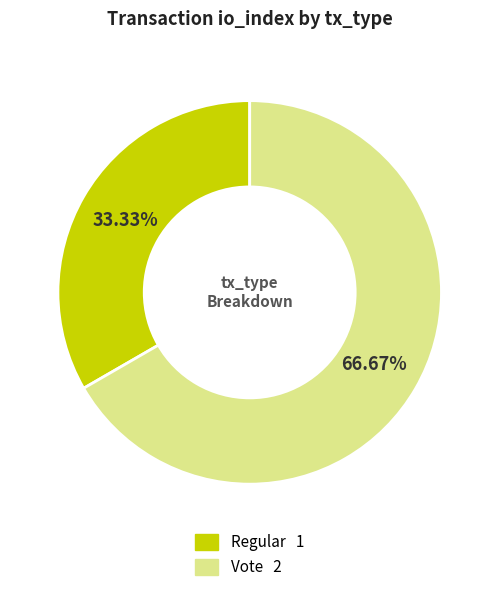

Rank the categories by value from highest to lowest.

Vote, Regular